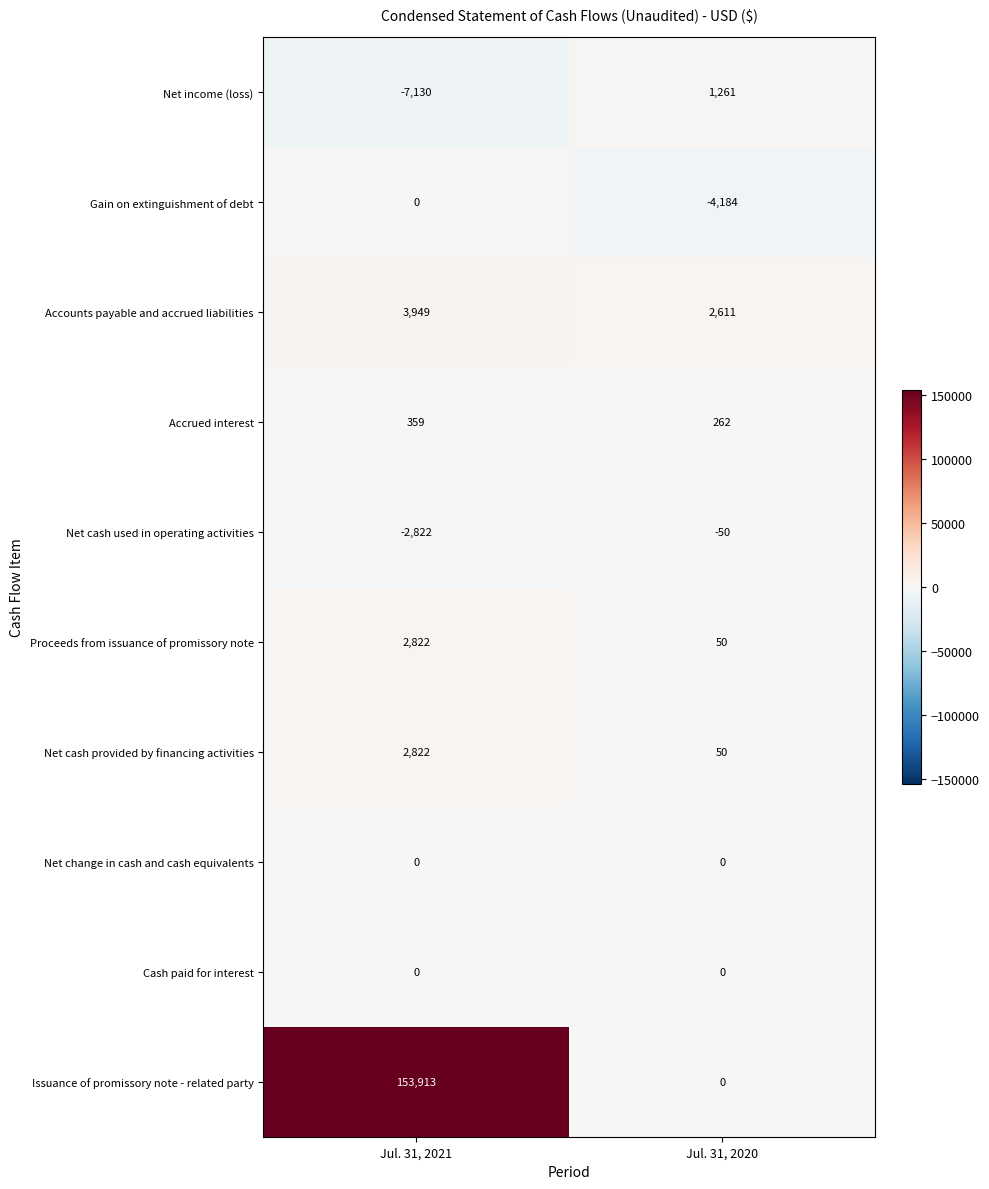

The value of Net cash used in operating activities at Jul. 31, 2021 is -2822. True or false?

True